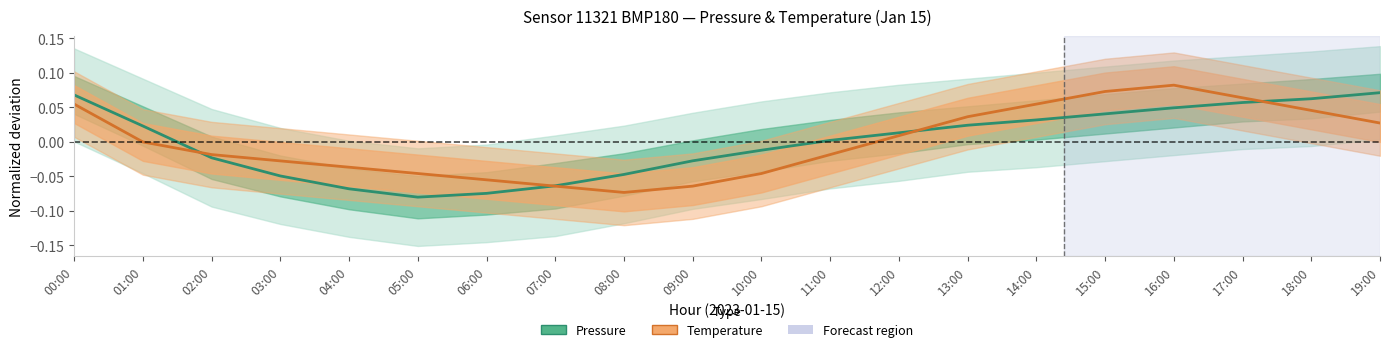

At 13:00, list the series in order from largest to smallest.

Temperature (normalized), Pressure (normalized)